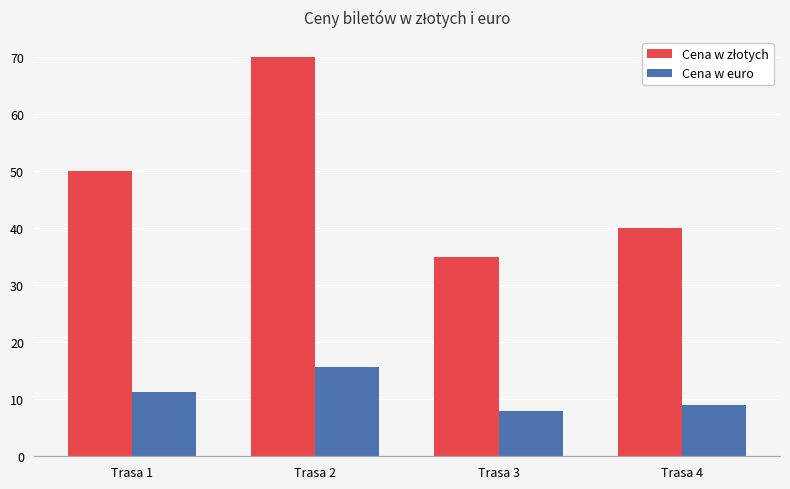

Is it true that Cena w euro equals 9.0 at Trasa 4?

True